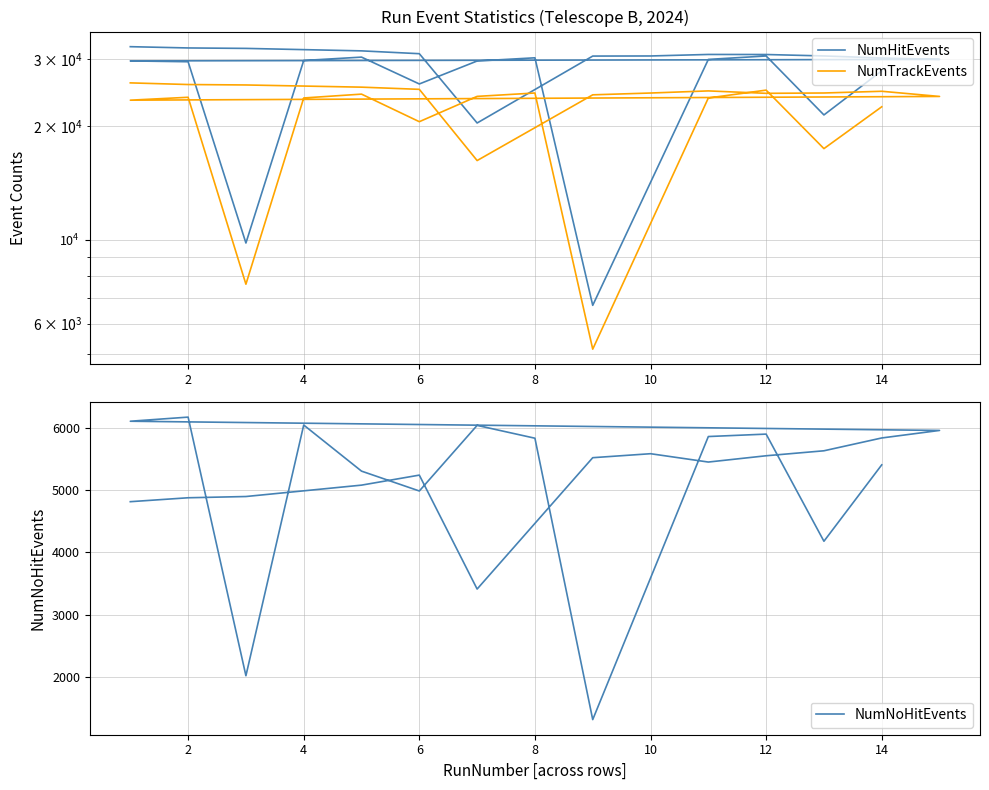

List the series in order of their peak value, lowest first.

NumNoHitEvents, NumTrackEvents, NumHitEvents